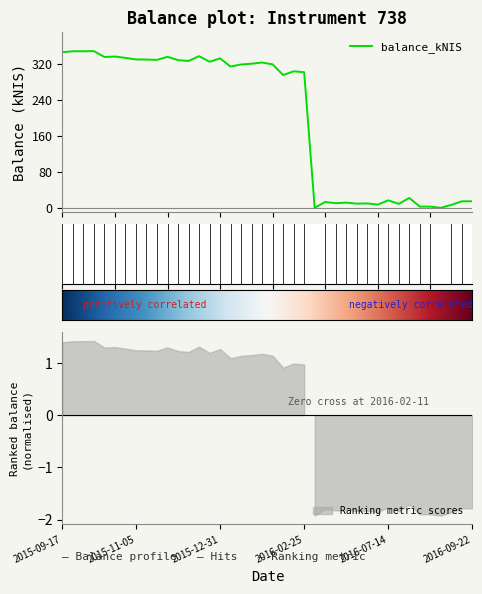

What is the difference between the maximum and minimum values?

347.9